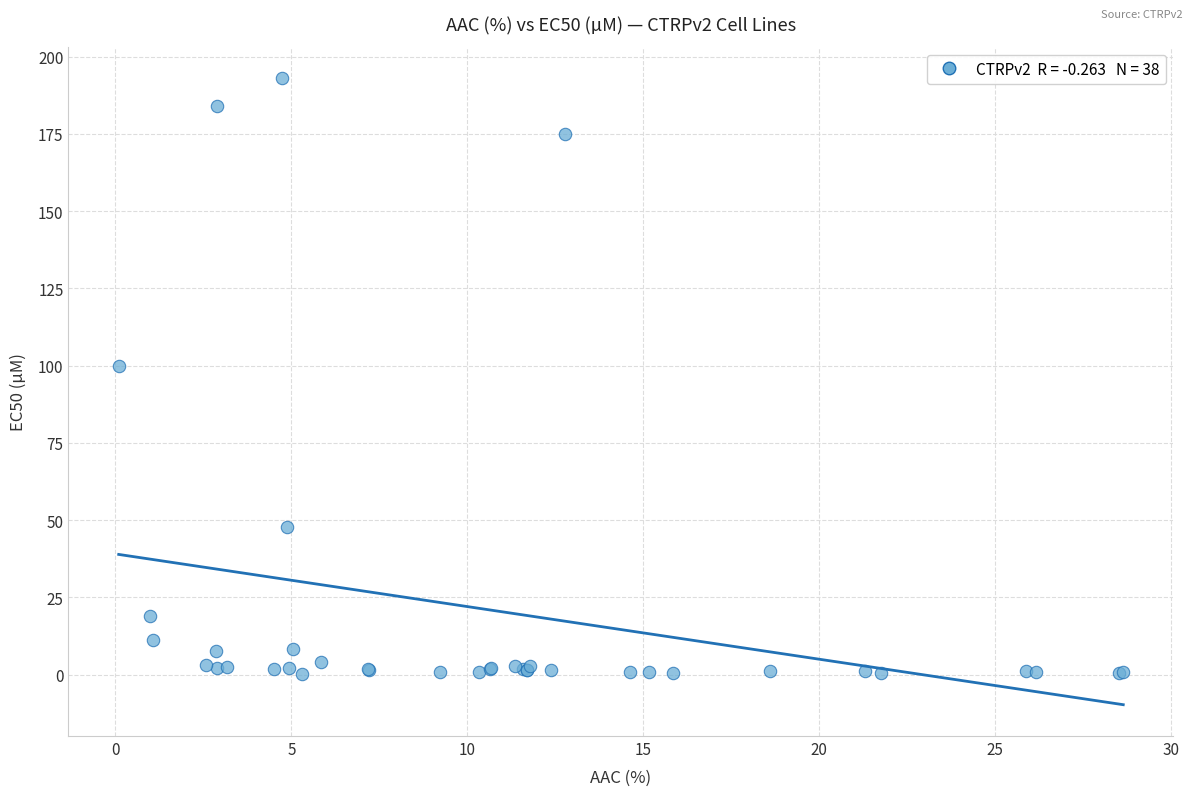

What Y value in the scatter plot is closest to 96?

100.0